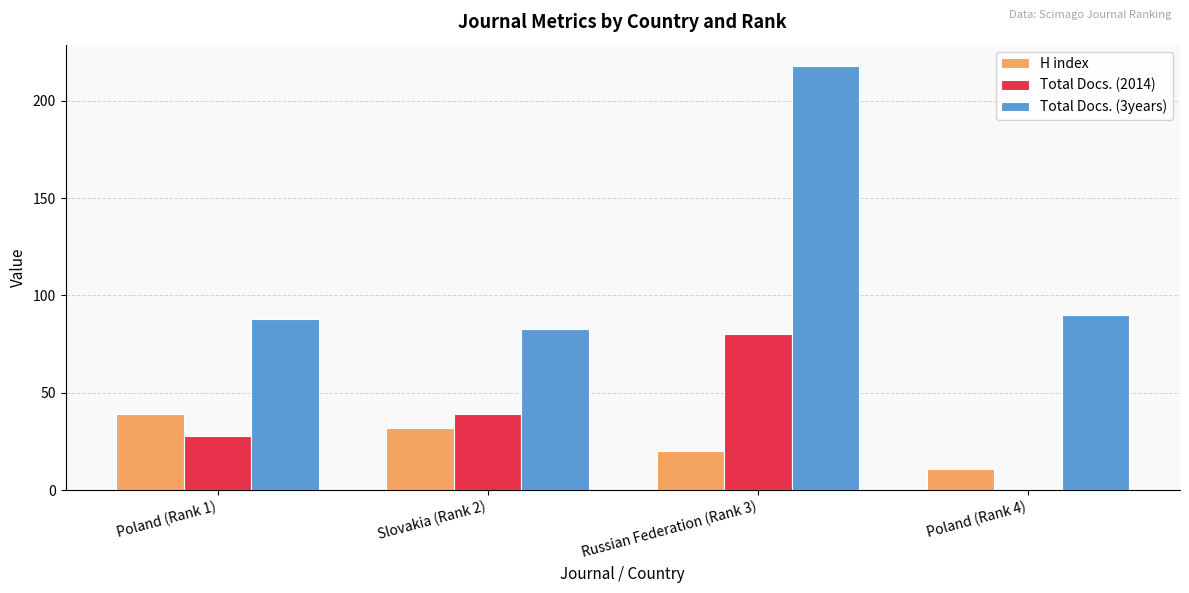

What is the average value of the H index series?

26